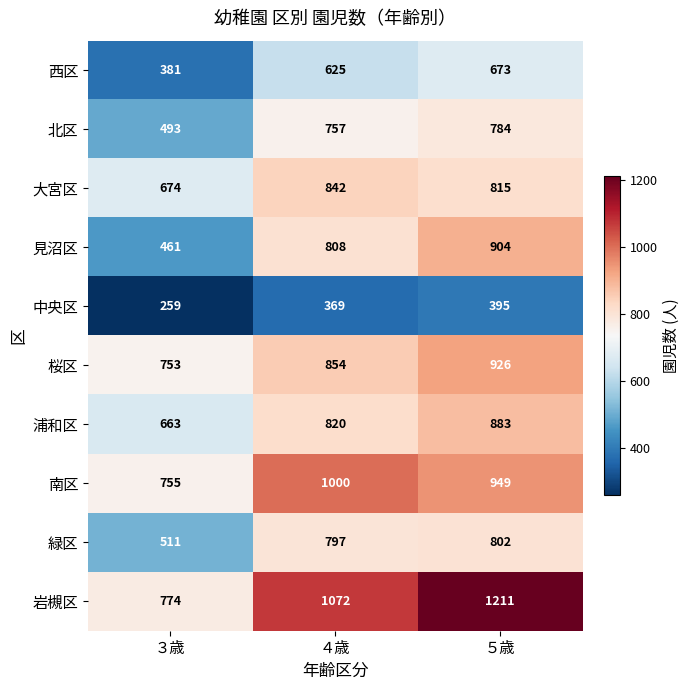

The value of 見沼区 at ３歳 is 461. True or false?

True